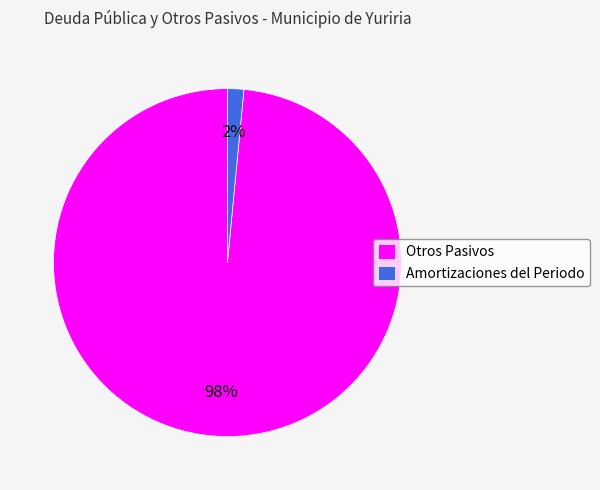

How many slices are in this pie chart?

2